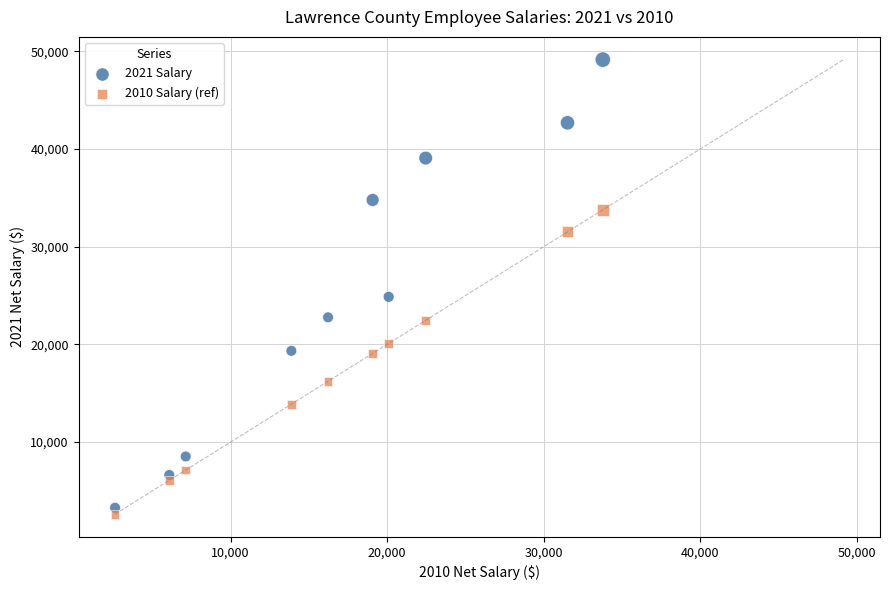

Which series contains the highest Y value?

2021 Salary